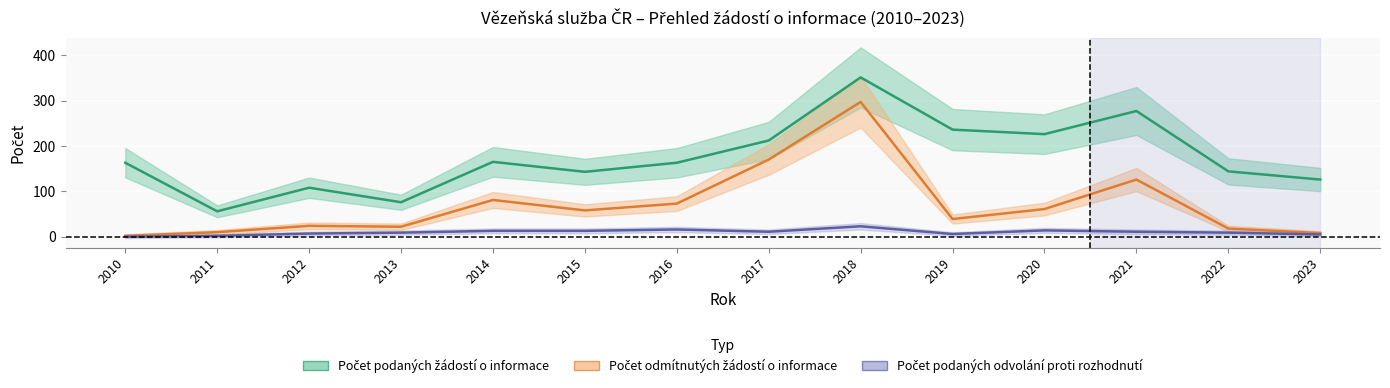

Which category has the highest value across all series?

2018